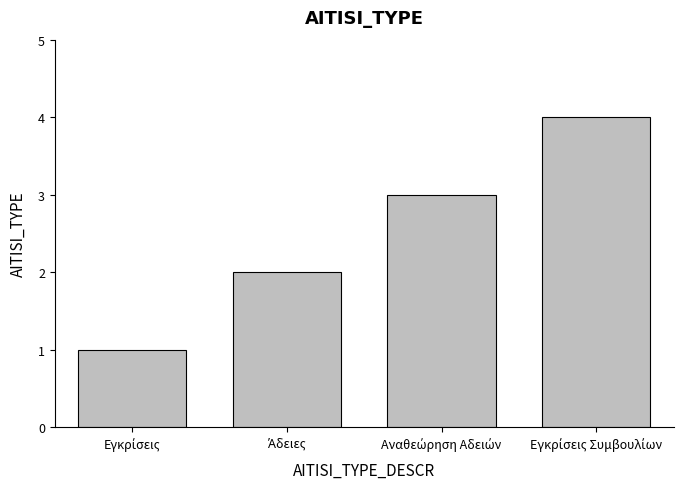

What is the maximum value shown in the chart?

4